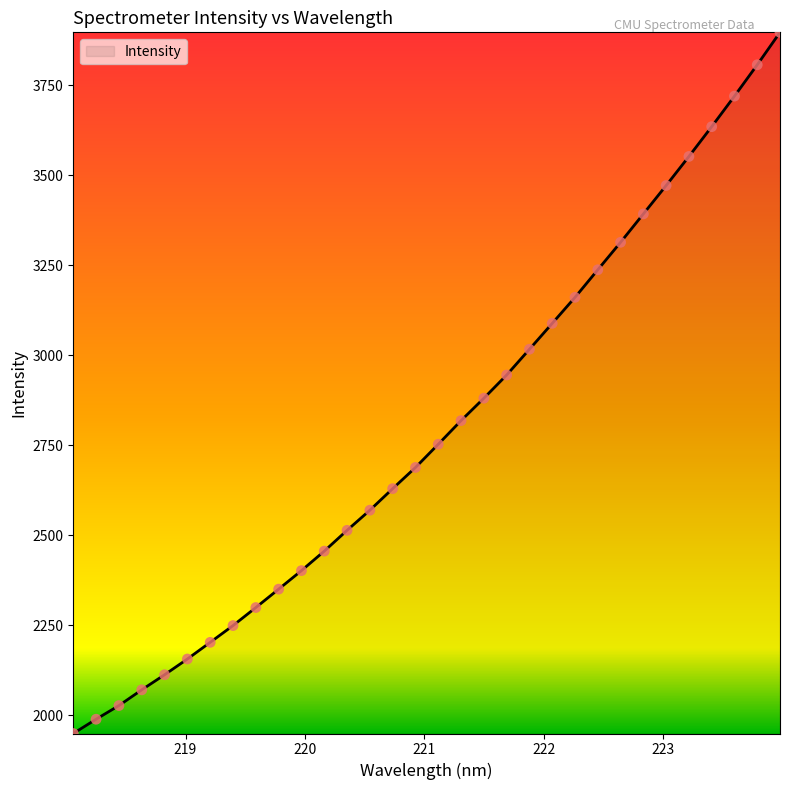

What is the difference between the maximum and minimum values?

1947.0